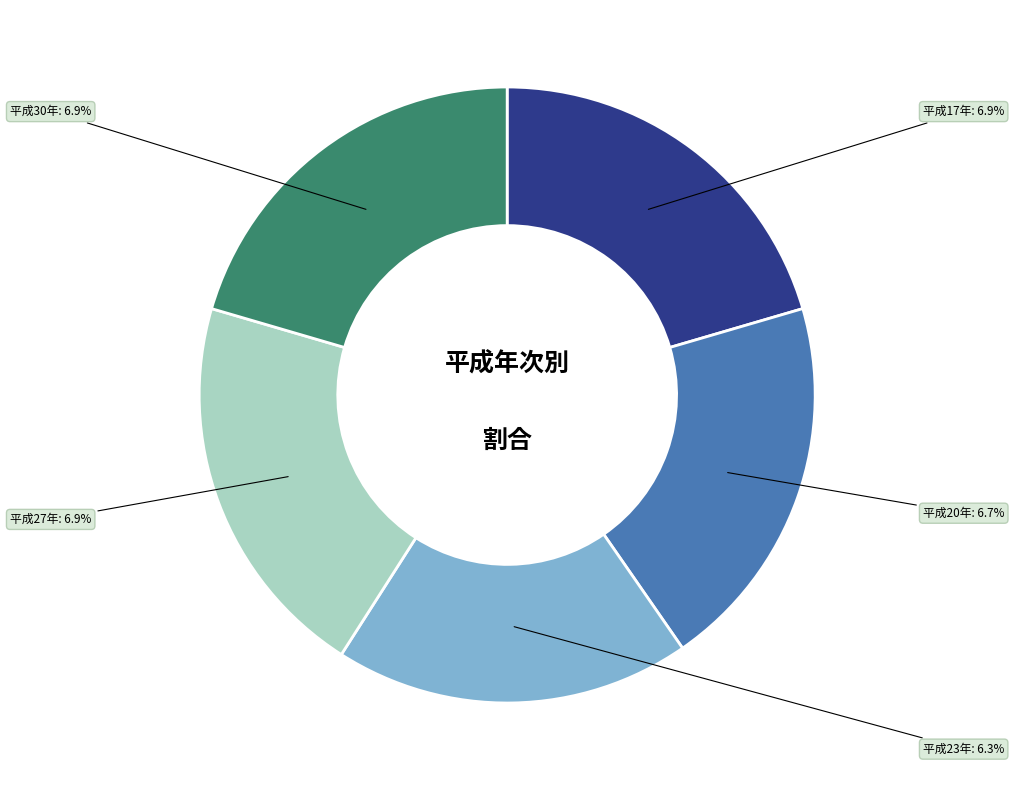

To the nearest percent, what portion does 平成17年 represent?

20%